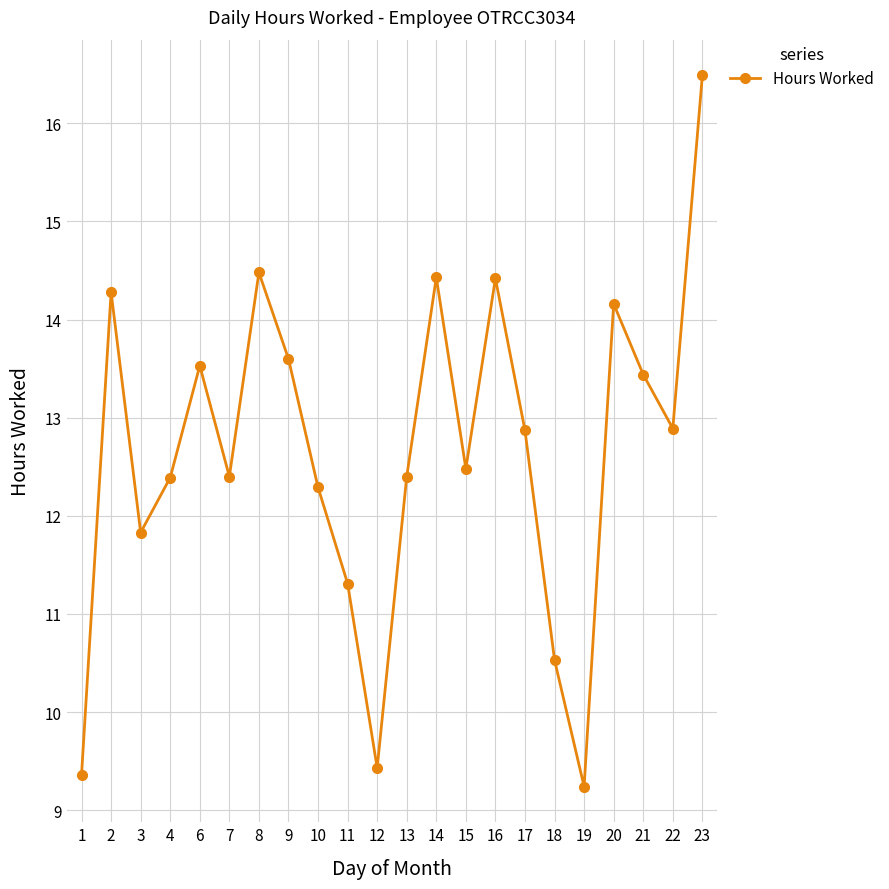

What is the change in value from 3 to 22?

+1.1